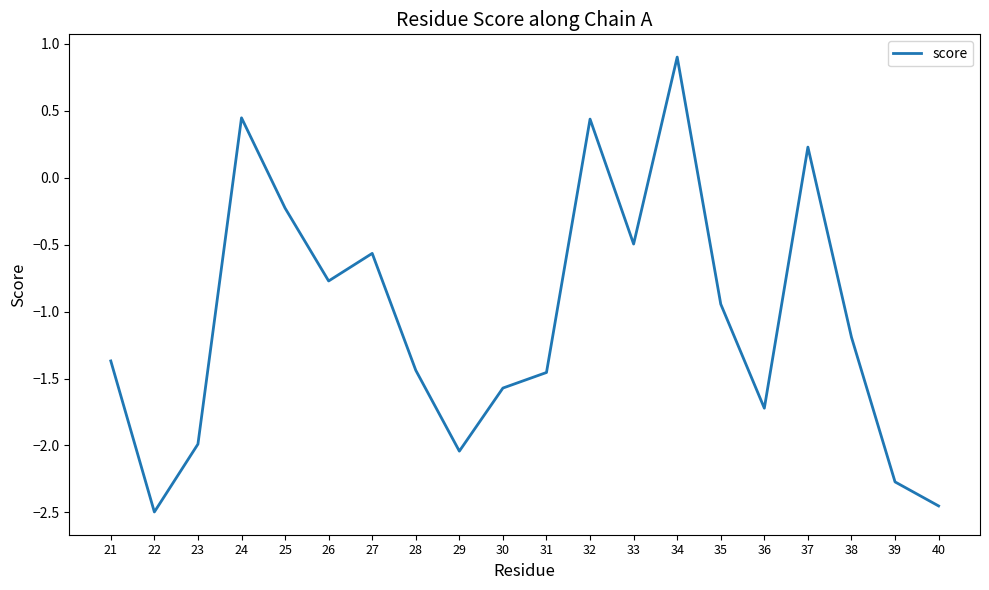

How many values are below -1?

11